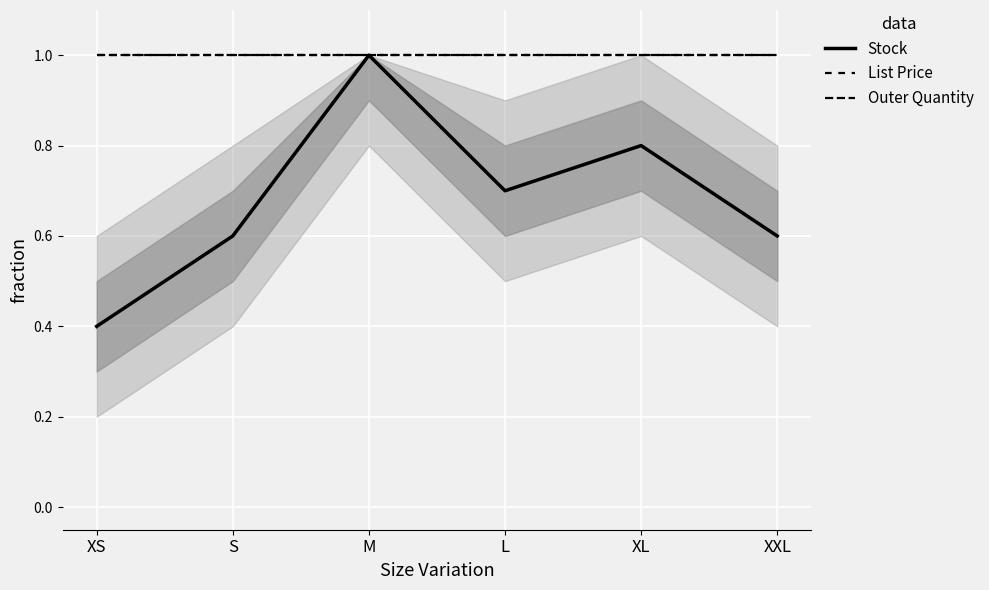

What is the sum of the List Price values at S and XXL?

2.0